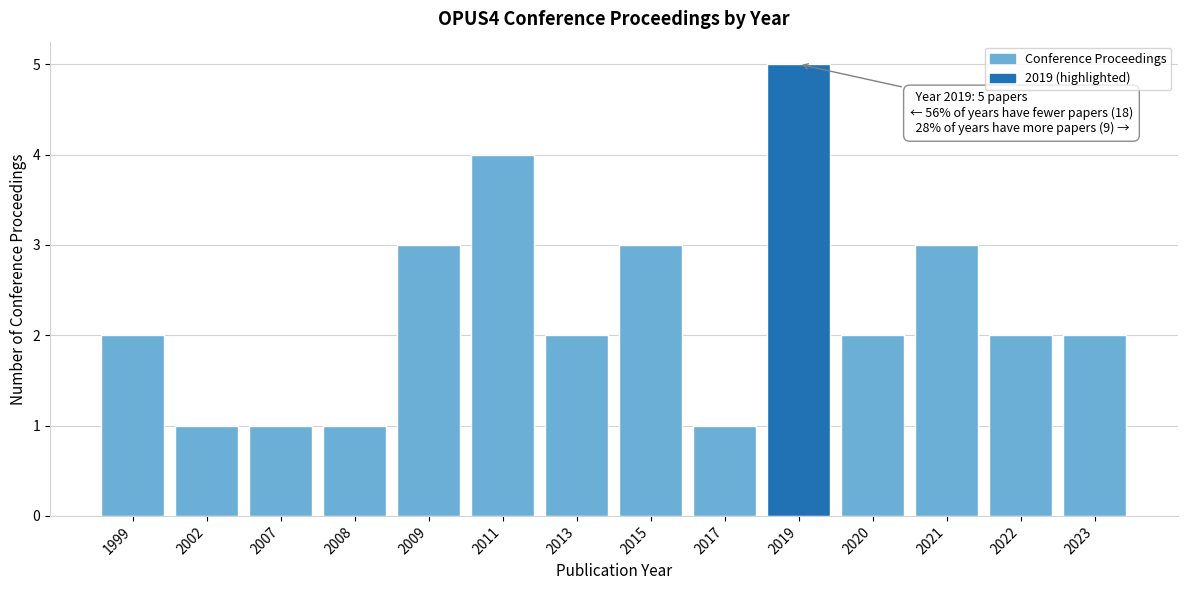

Reading right to left, transcribe all the data shown in this chart.

2	2	3	2	5	1	3	2	4	3	1	1	1	2